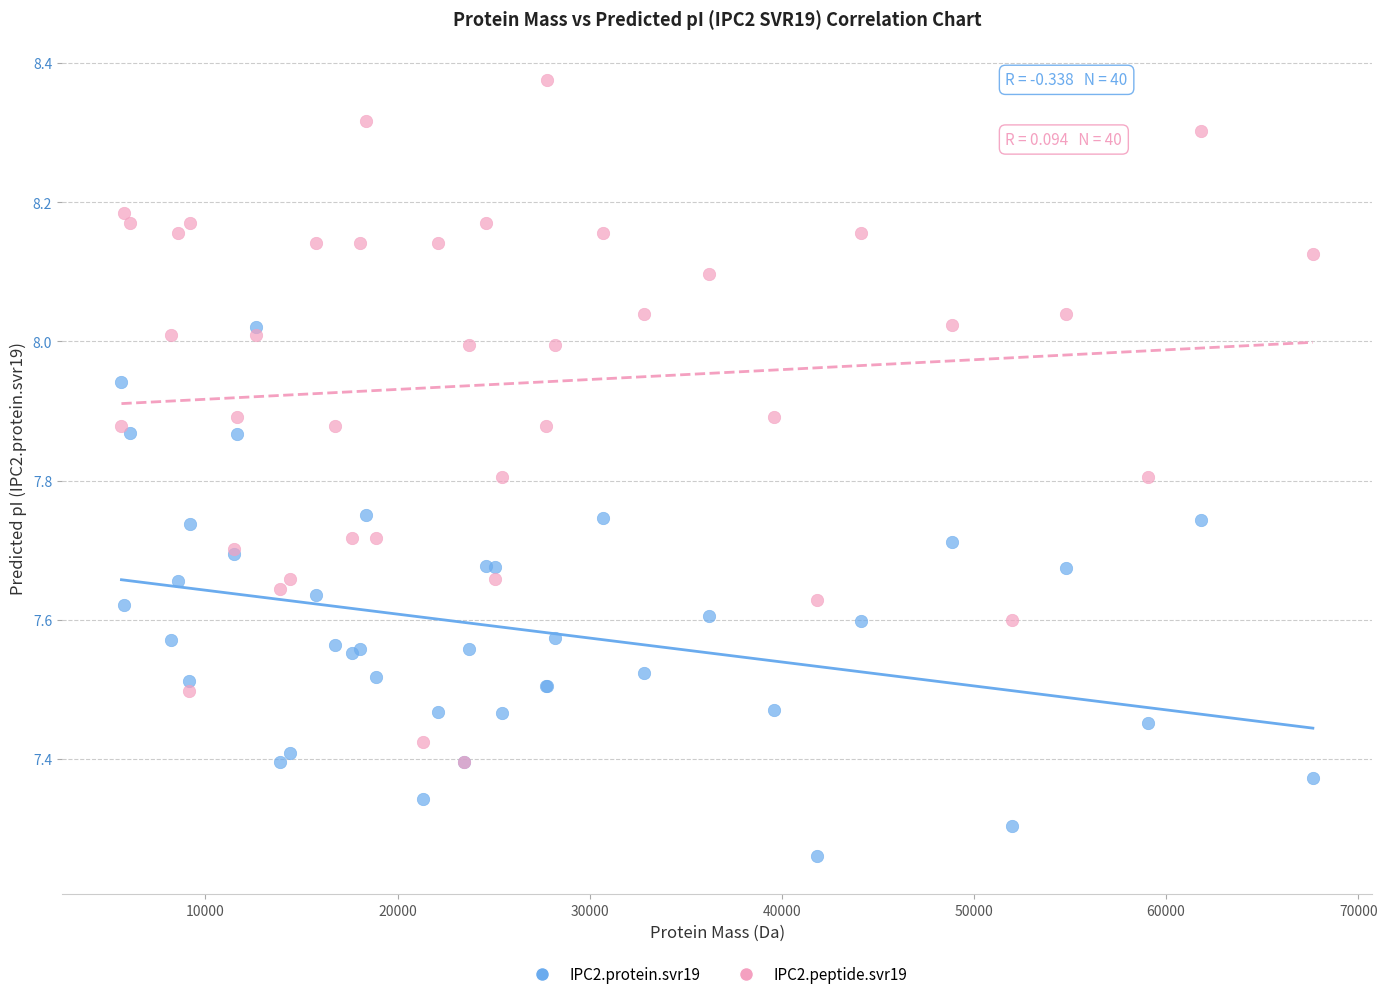

Which series has the largest Y range (max minus min)?

IPC2.peptide.svr19